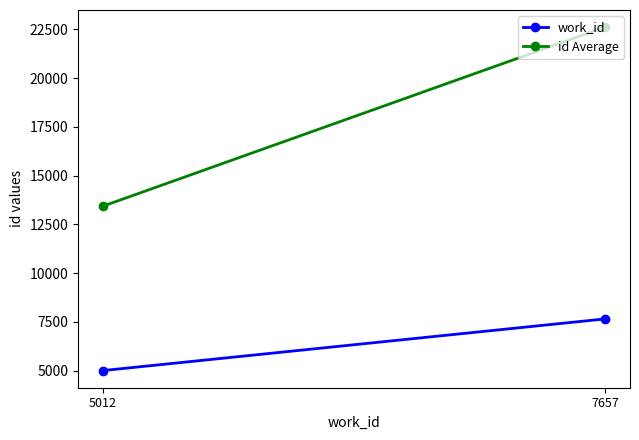

Reading left to right, transcribe all the data shown in this chart.

work_id: 5012.0	7657.0
id Average: 13437.5	22605.0